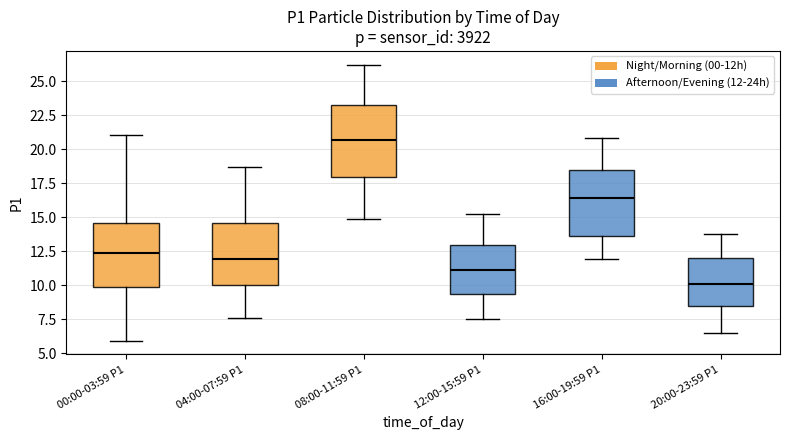

Which box's median line is the lowest?

20:00-23:59 P1